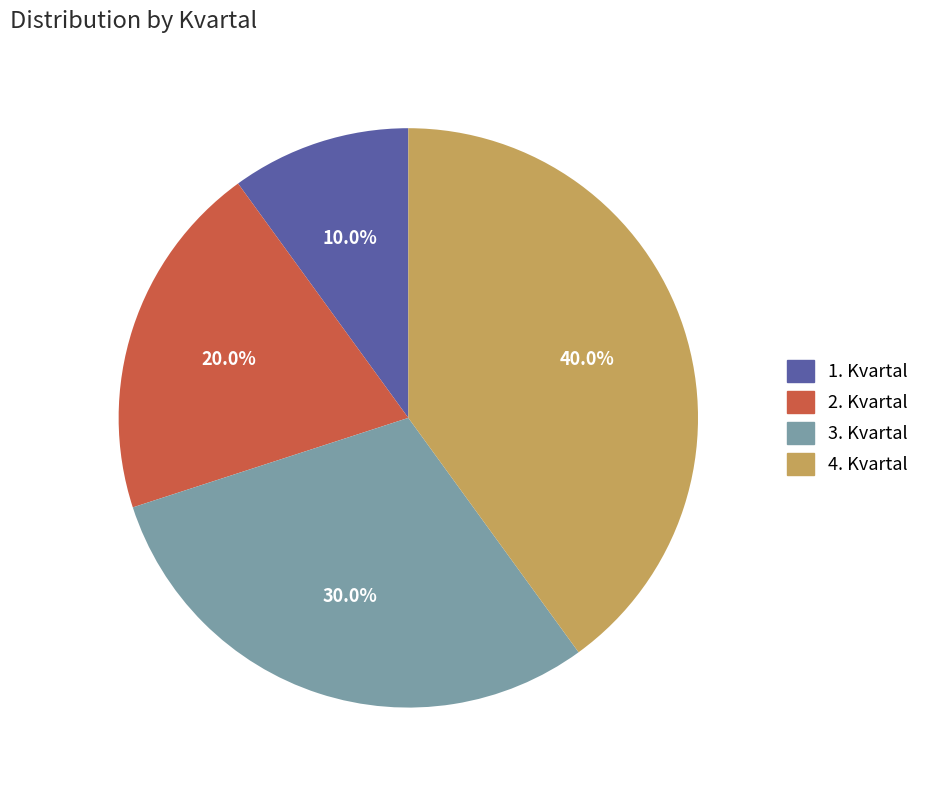

Count the number of slices in the pie.

4